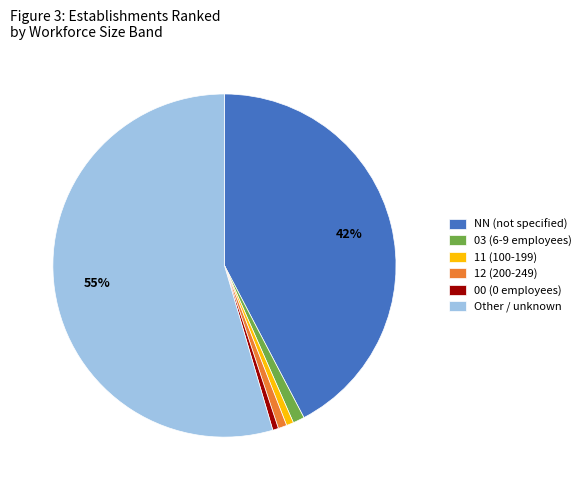

To the nearest percent, what percentage of the pie is 00?

1%